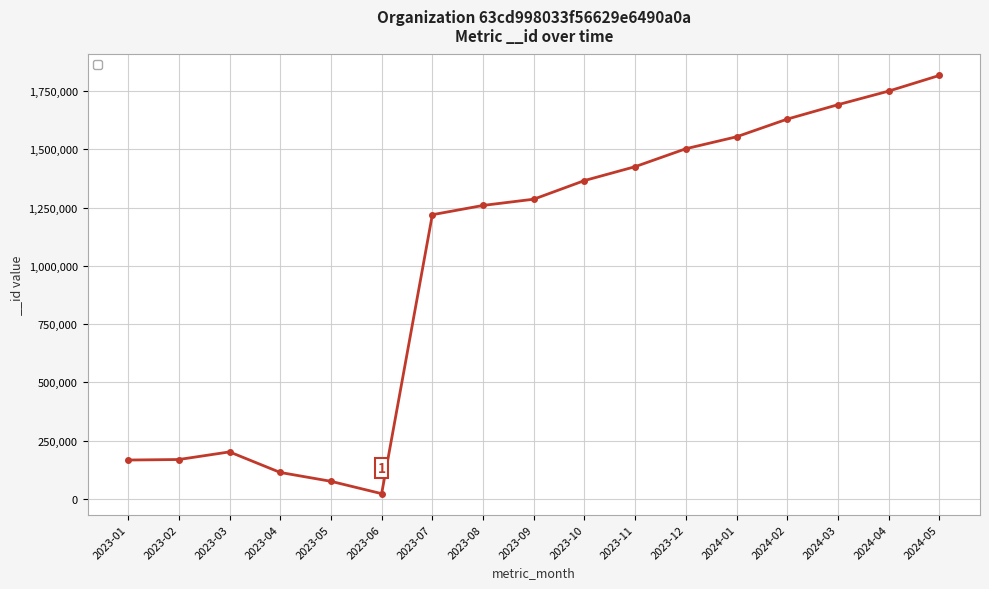

What is the label of the 8th point from the left?

2023-08